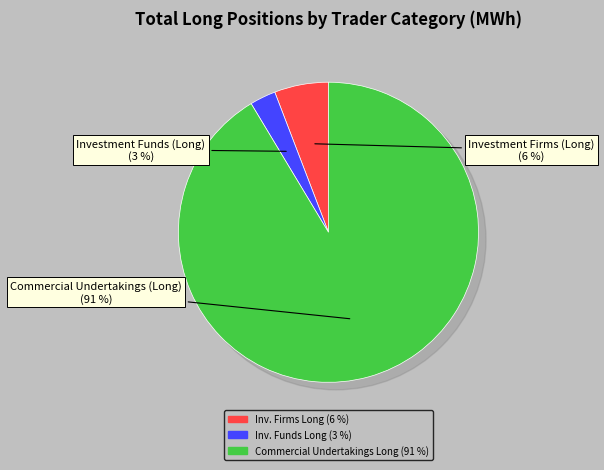

Is it true that Commercial Undertakings (Long) is 99% of the pie?

False